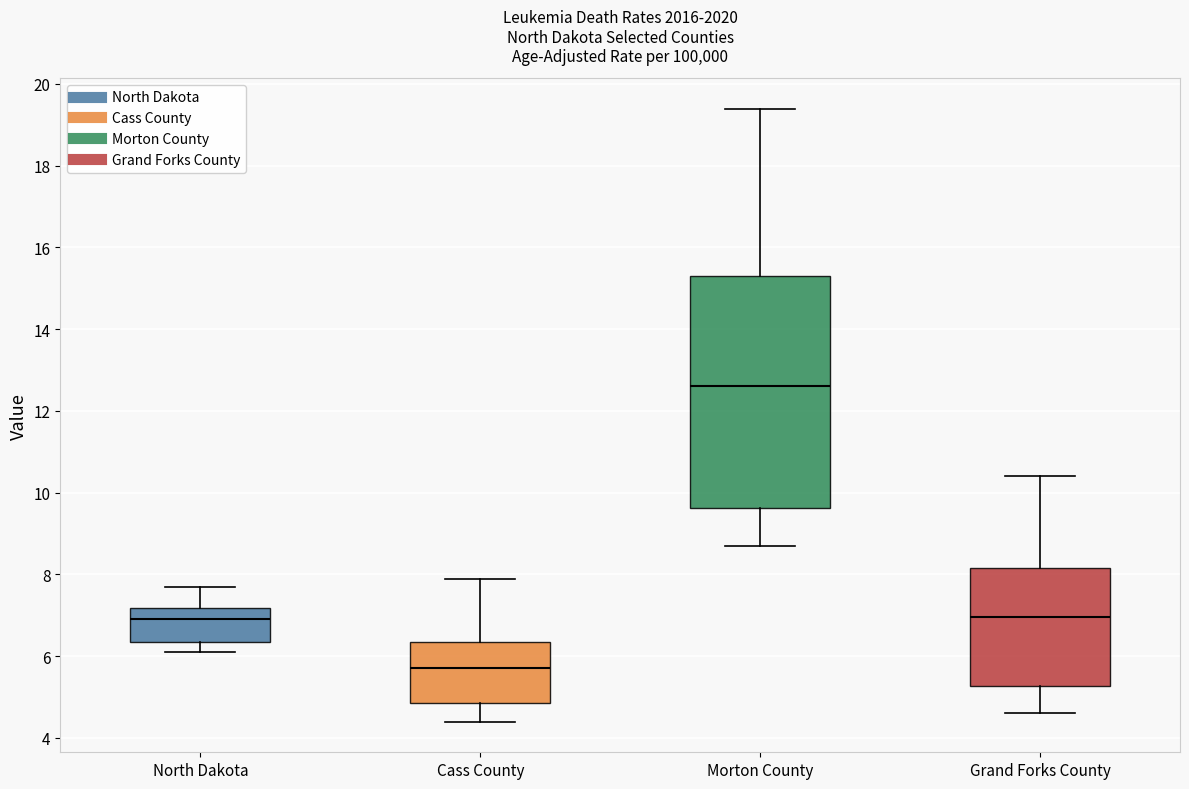

Which box has the lowest median line?

Cass County